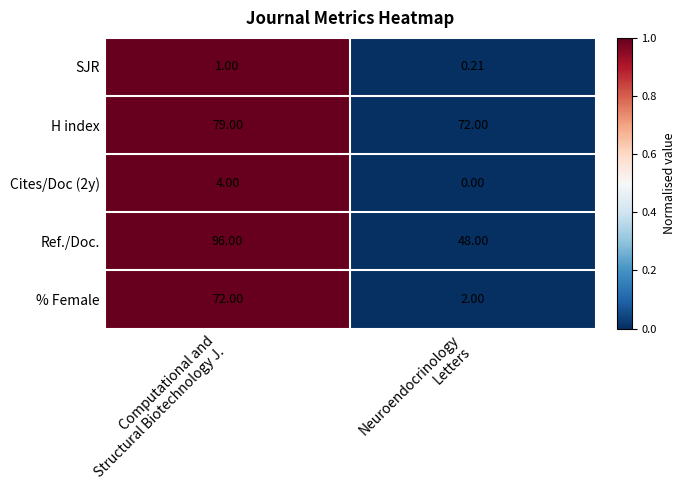

How many series are shown in this chart?

5